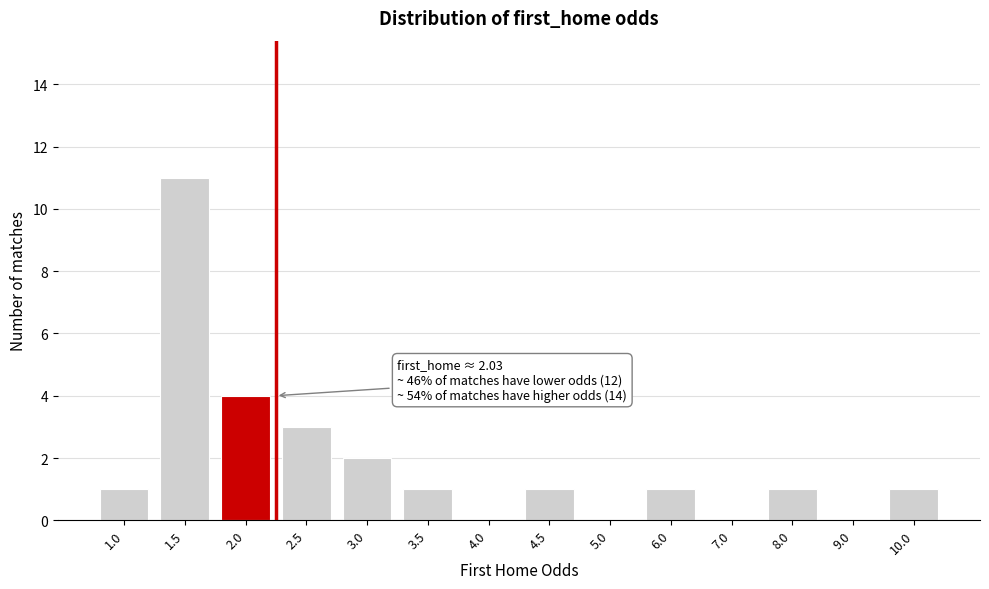

Reading right to left, extract all data points from this chart.

10.0=1	9.0=0	8.0=1	7.0=0	6.0=1	5.0=0	4.5=1	4.0=0	3.5=1	3.0=2	2.5=3	2.0=4	1.5=11	1.0=1